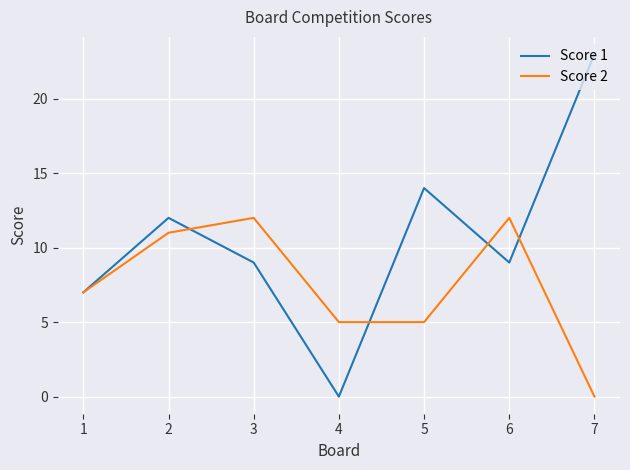

True or false: Score 1 has a value of 13 at 3.

False